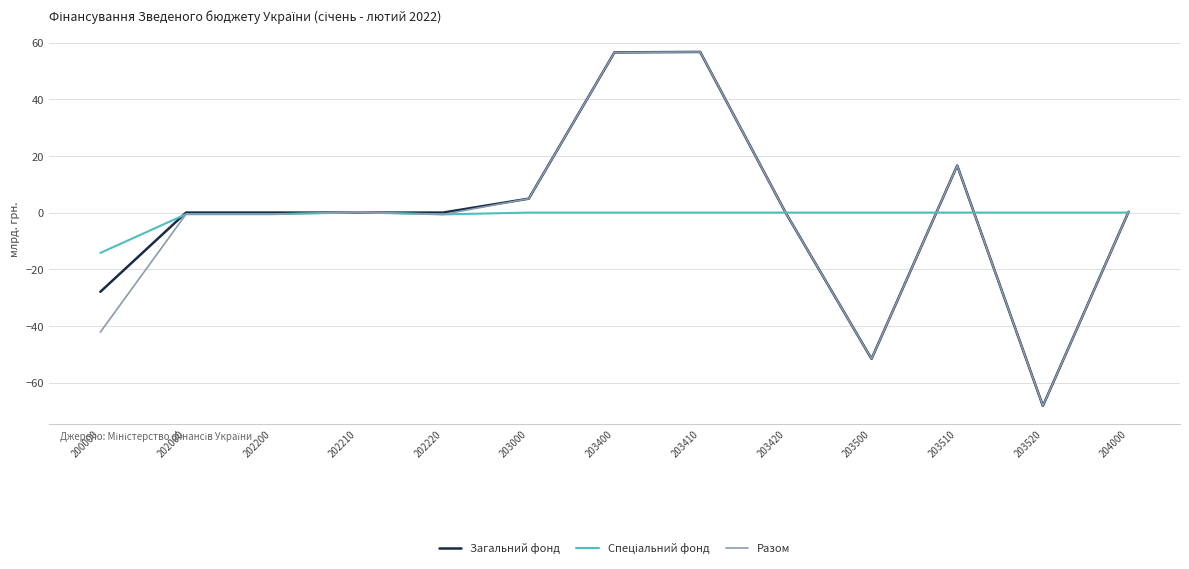

The Загальний фонд series shows 16.6 at 203510. True or false?

True